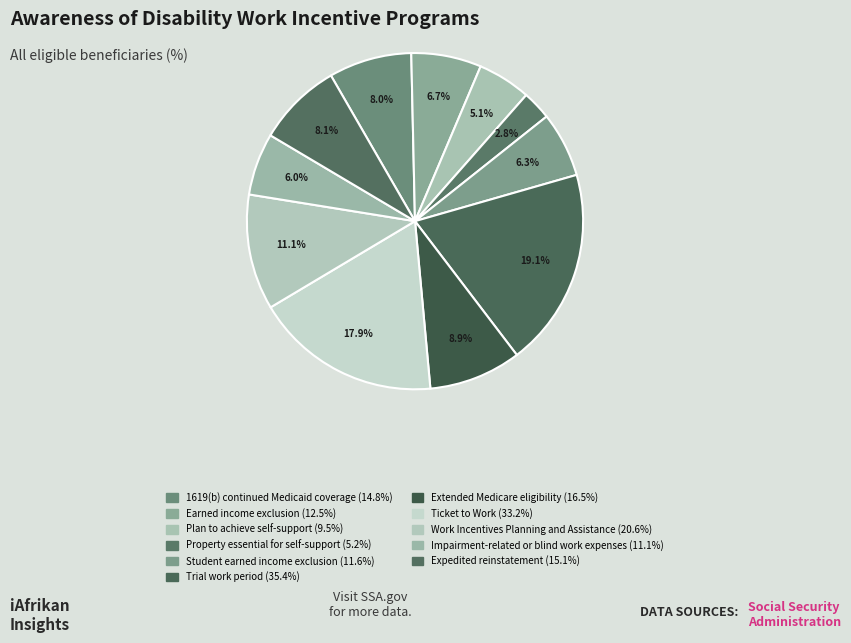

What is the total percentage of Extended Medicare eligibility and Trial work period?

28.0%